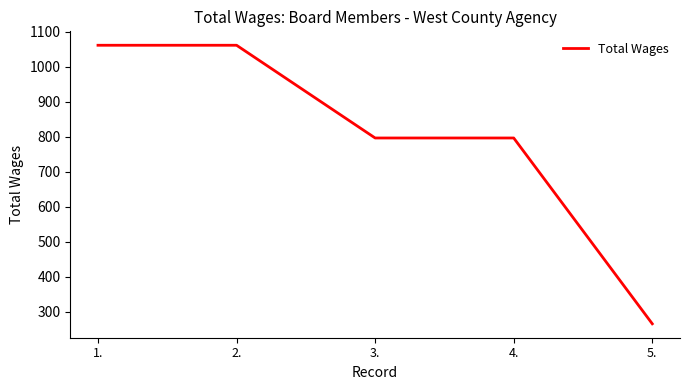

Does the chart display data point markers on the line(s)?

No